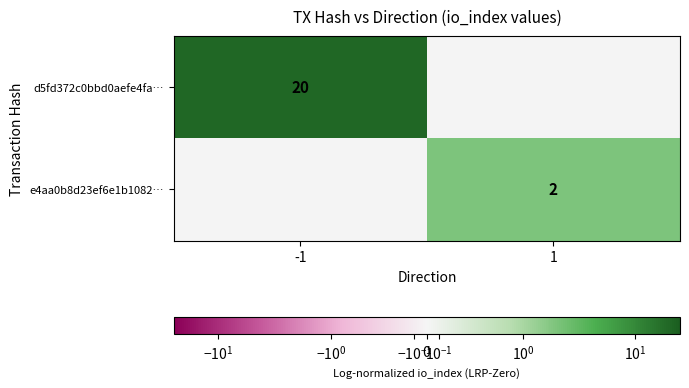

How many categories are shown in the chart?

2